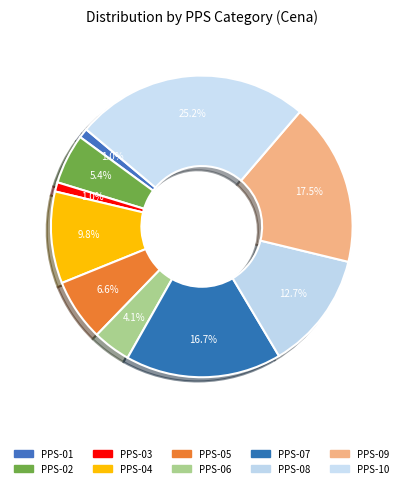

To the nearest percent, what is the combined percentage of PPS-02 and PPS-09?

23%